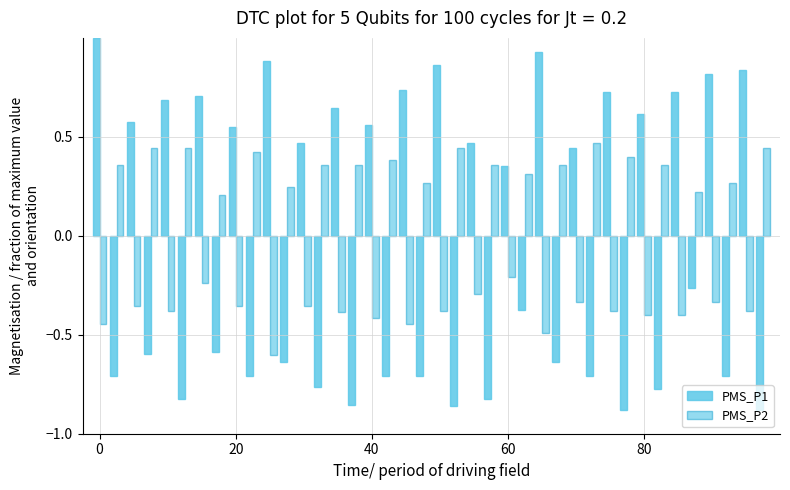

Rank the series by their average value, from lowest to highest.

PMS_P2, PMS_P1